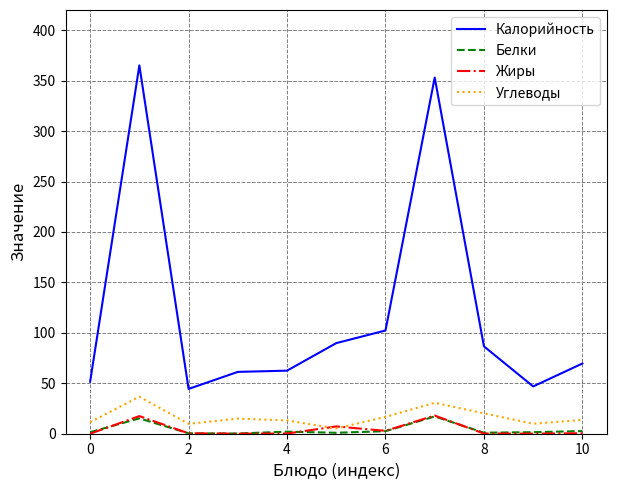

What are all the series names shown in the legend?

Калорийность, Белки, Жиры, Углеводы